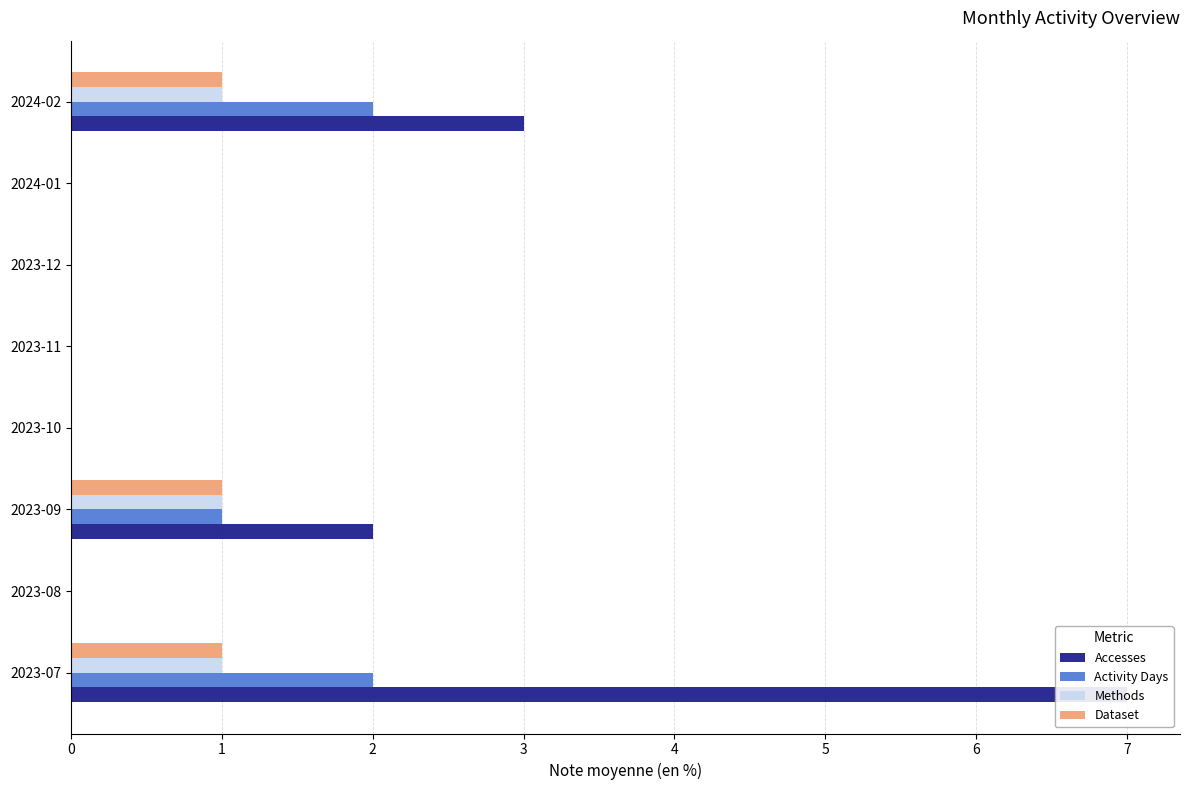

What is the sum of all Activity Days values?

5